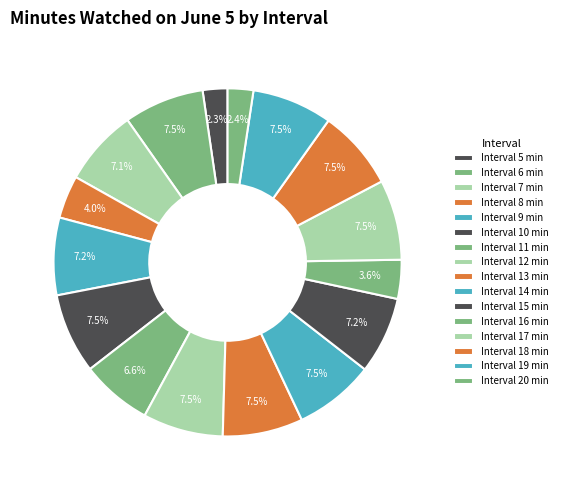

Count the number of slices in the pie.

16